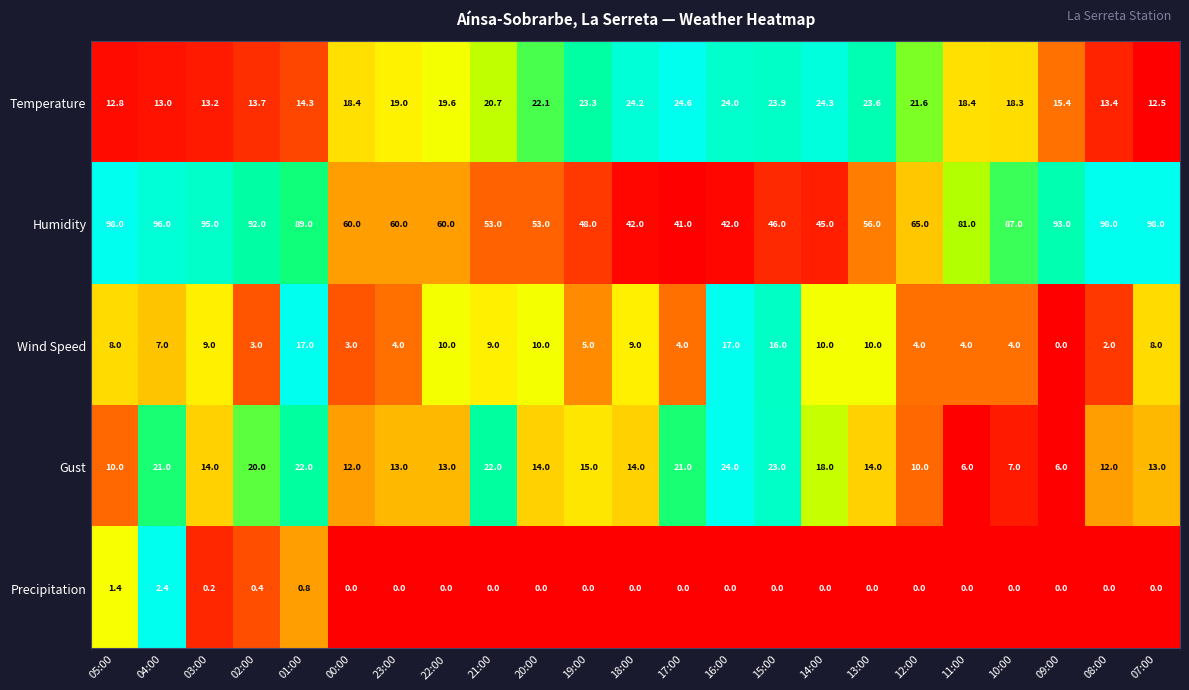

At 20:00, list the series in order from largest to smallest.

Humidity, Temperature, Gust, Wind Speed, Precipitation